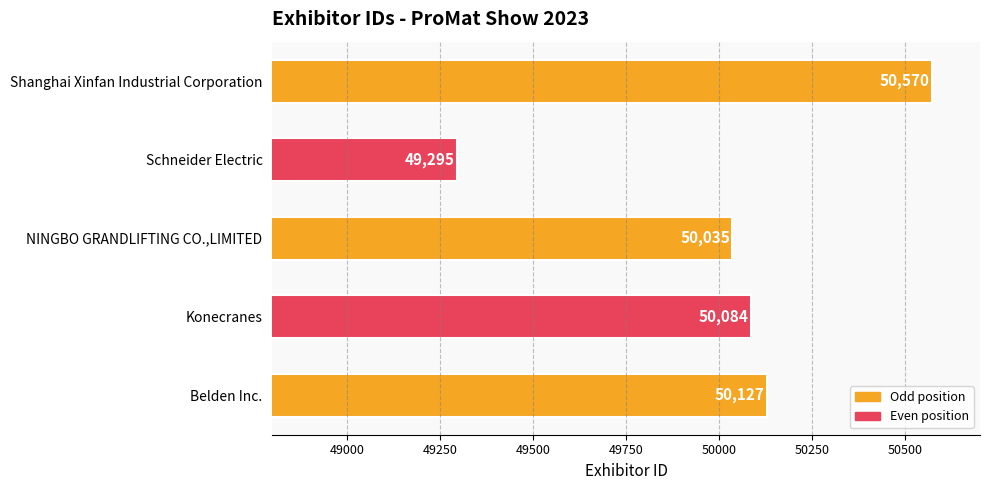

At which category does the chart reach its peak across all series?

Shanghai Xinfan Industrial Corporation